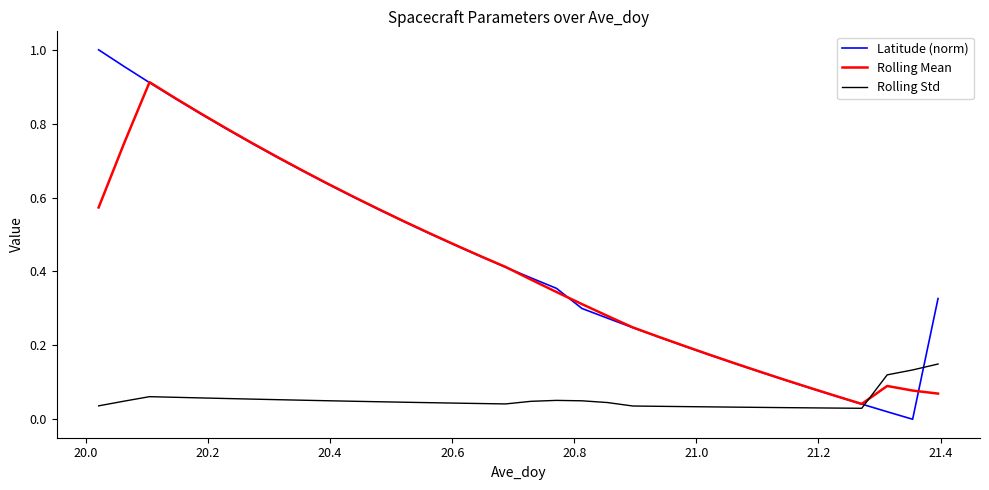

How many intersections are there between Rolling Std and Rolling Mean?

1